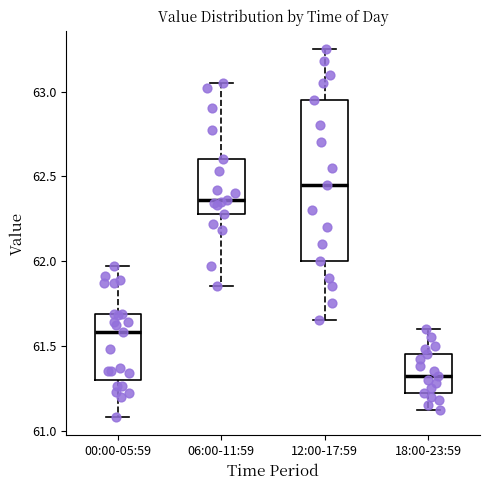

Comparing the boxes themselves (not the whiskers), which one is the tallest?

12:00-17:59